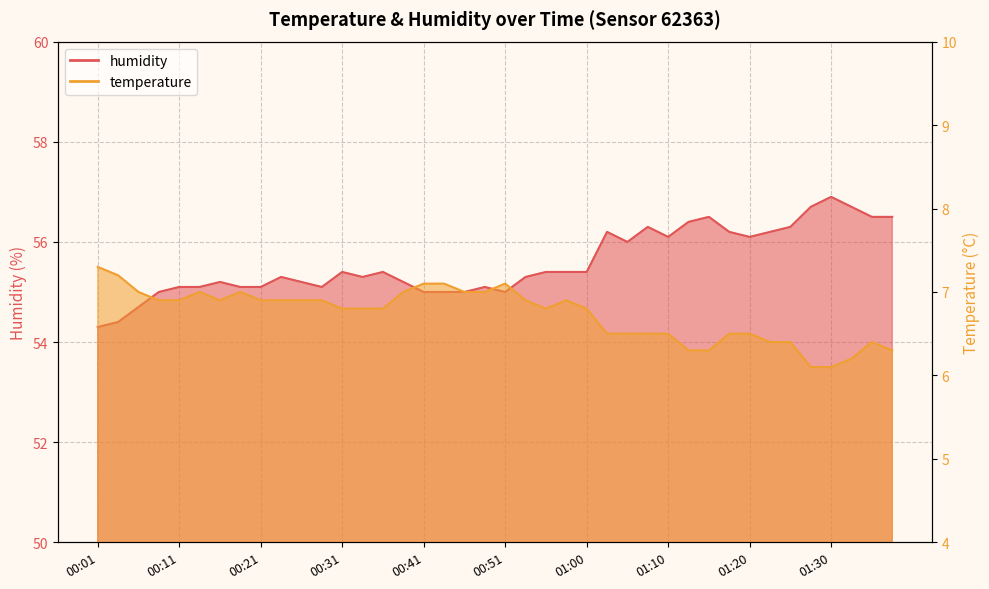

At 01:20, list the series in order from smallest to largest.

temperature, humidity